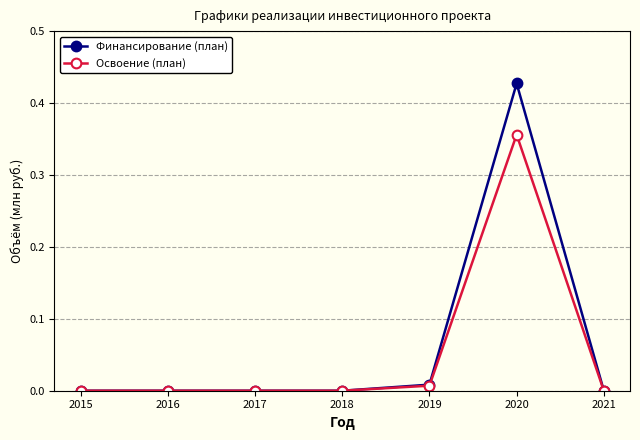

What is the total value across all series at 2020?

0.8